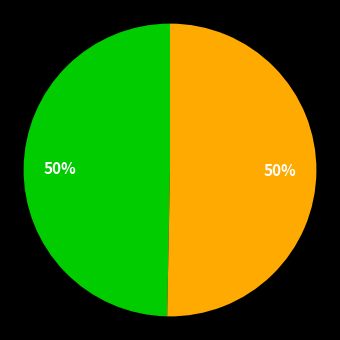

To the nearest percent, what is the average slice percentage?

50%